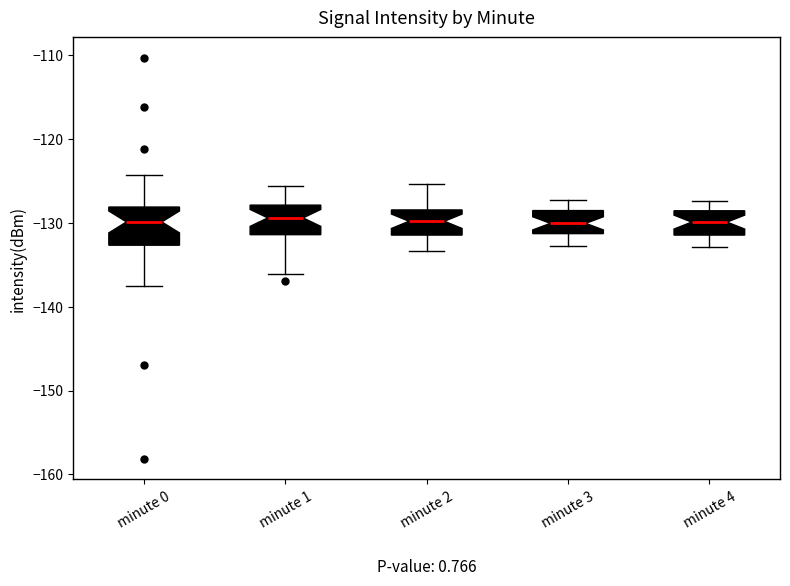

Comparing the boxes themselves (not the whiskers), which one is the tallest?

minute 0